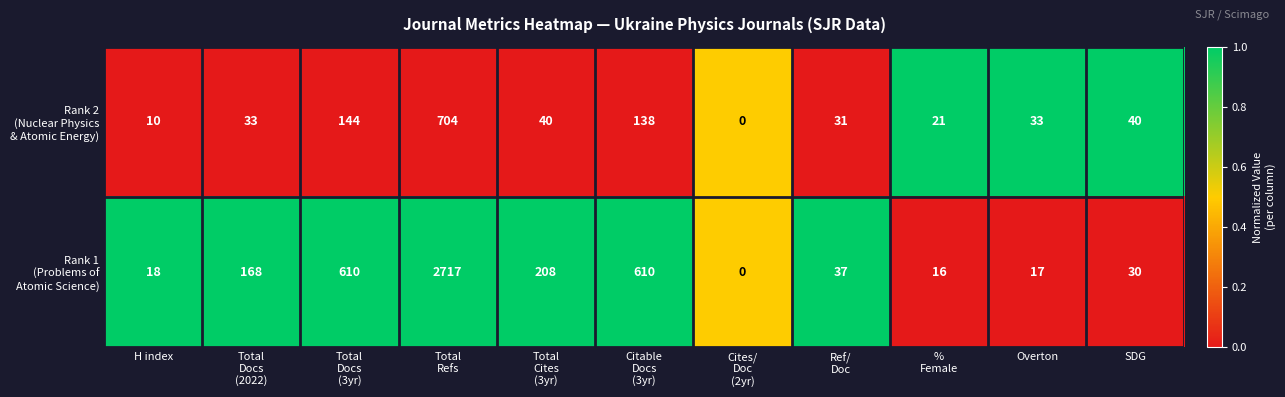

What is the greatest value displayed?

2717